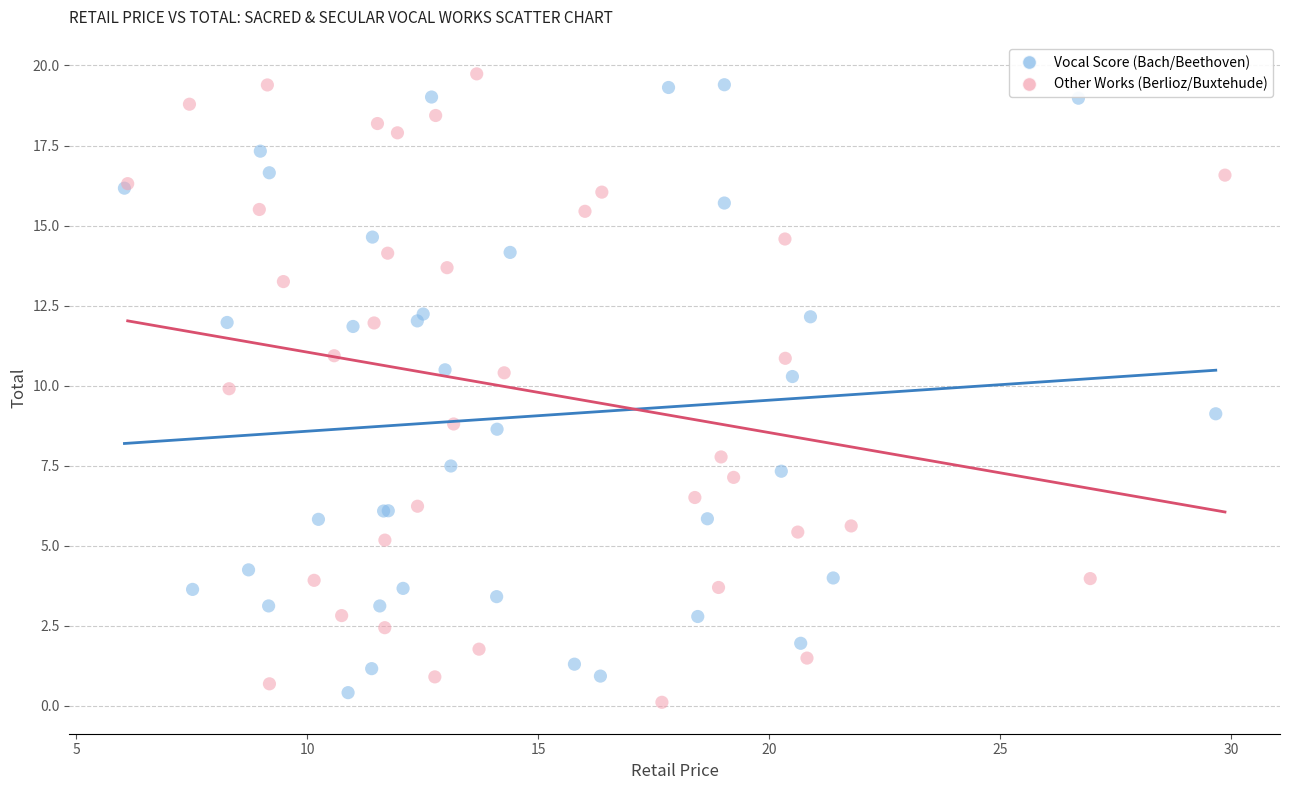

Which series reaches the maximum Y coordinate?

Other Works (Berlioz/Buxtehude)